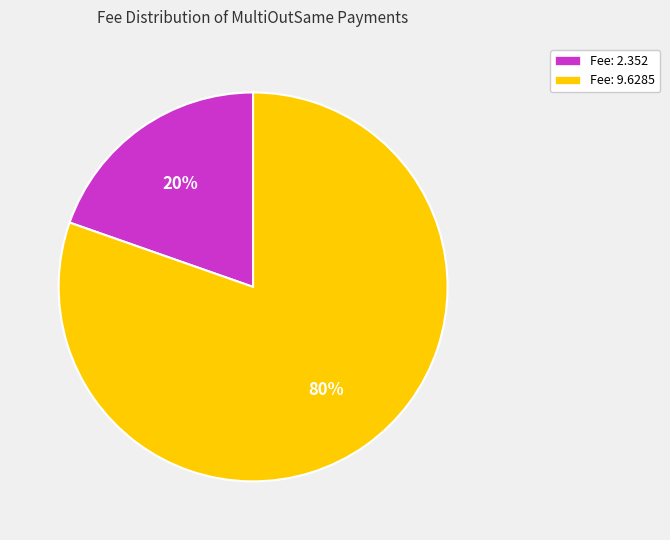

To the nearest percent, what is the combined percentage of Fee: 2.352 and Fee: 9.6285?

100%